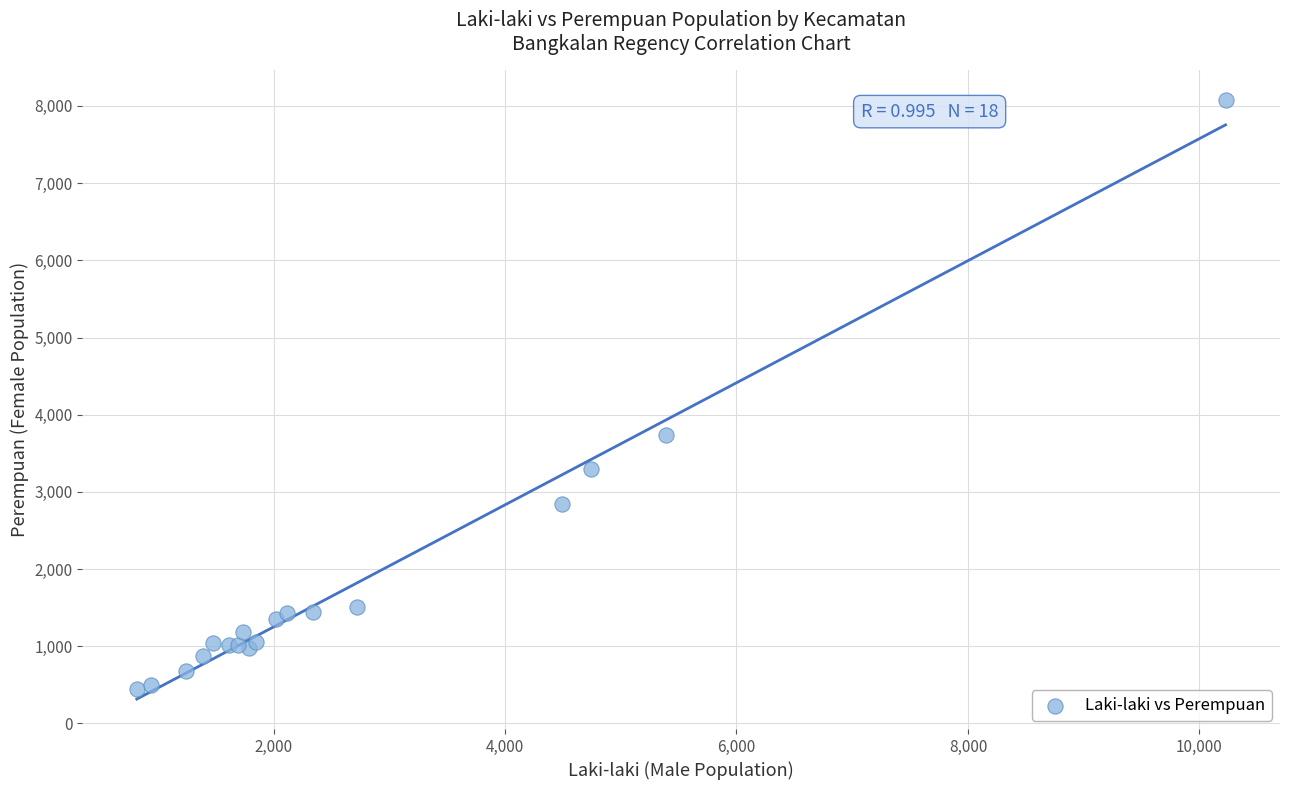

What Y value in the scatter plot is closest to 4262?

3731